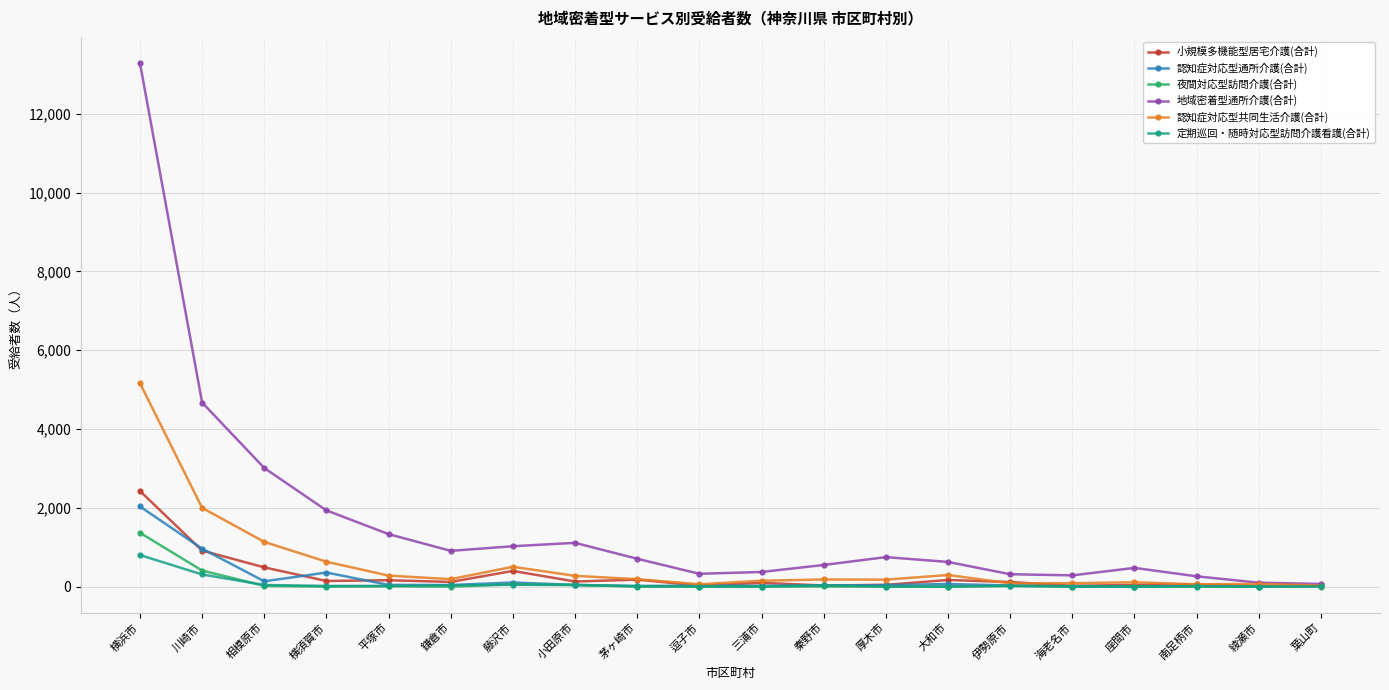

What is the approximate value of 認知症対応型共同生活介護(合計) at 横浜市?

5163